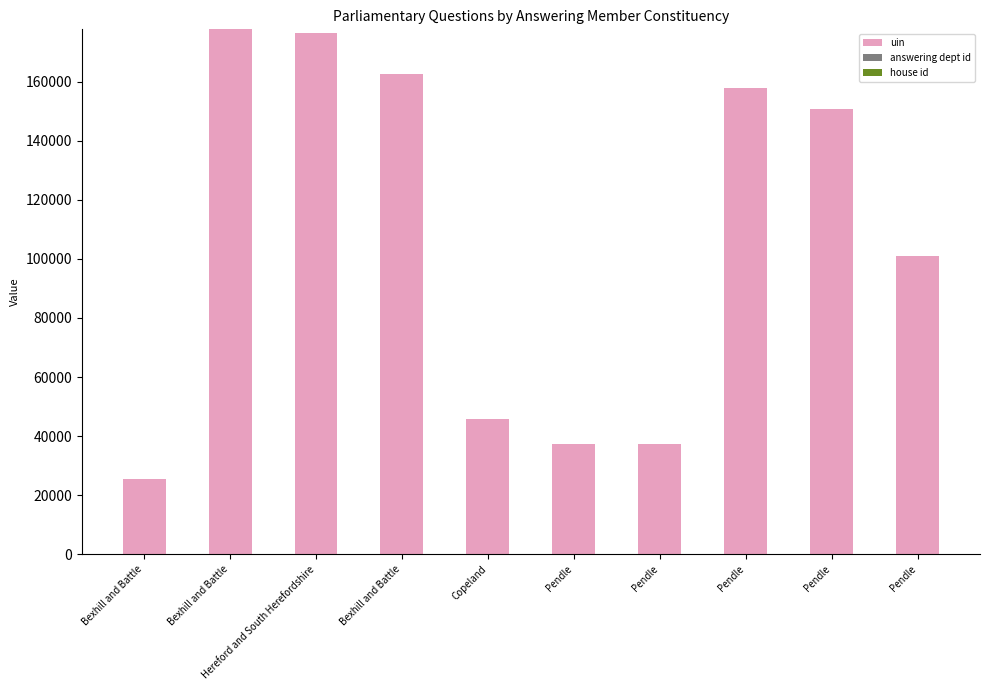

At which label does uin reach its minimum?

Bexhill and Battle